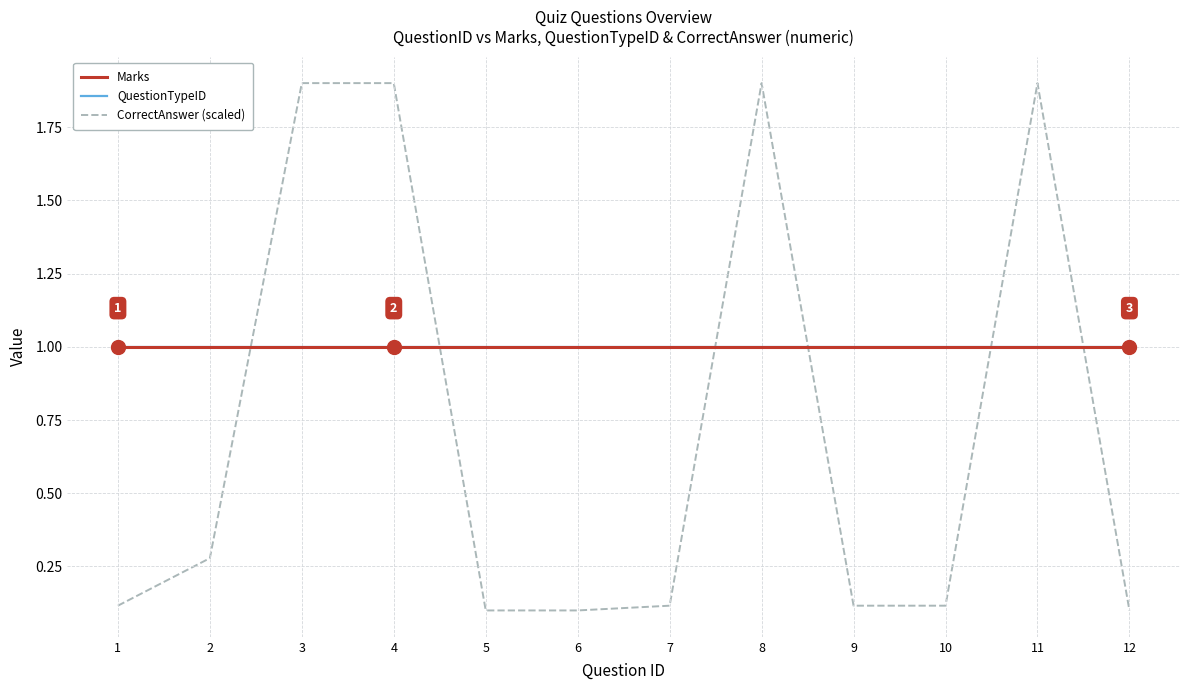

Does the chart have visible grid lines?

Yes